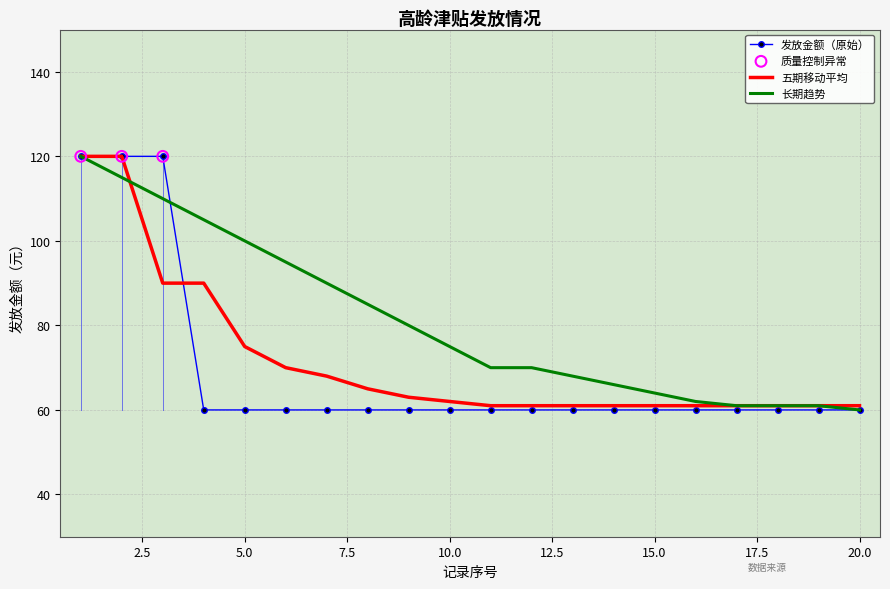

Which series has the largest total across all categories?

长期趋势